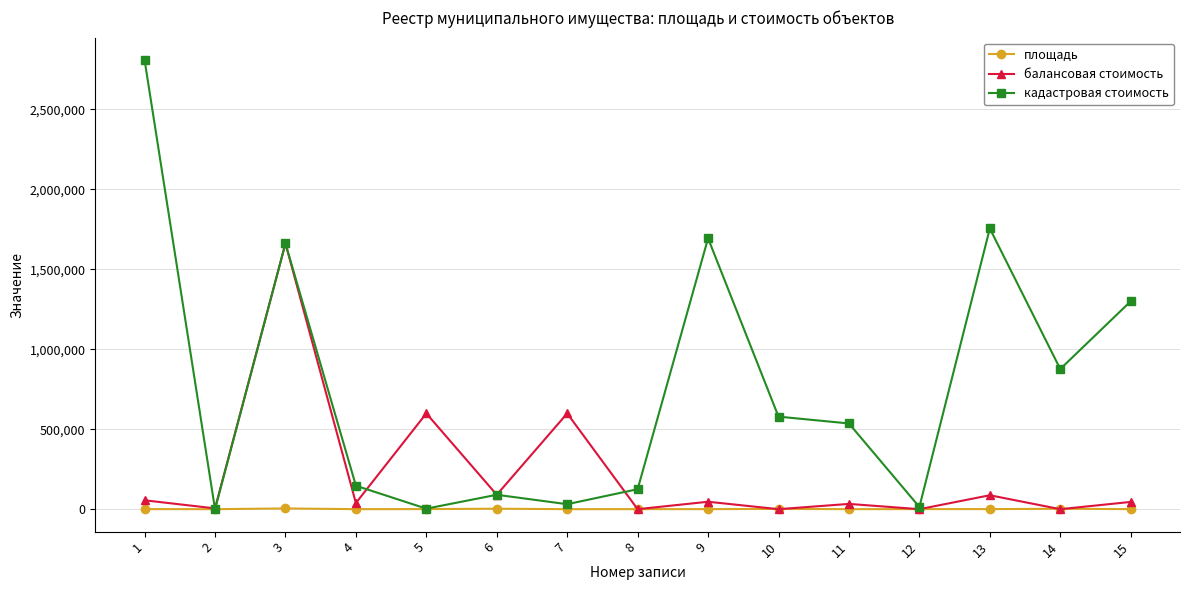

What is the sum of all балансовая стоимость values?

3259010.5